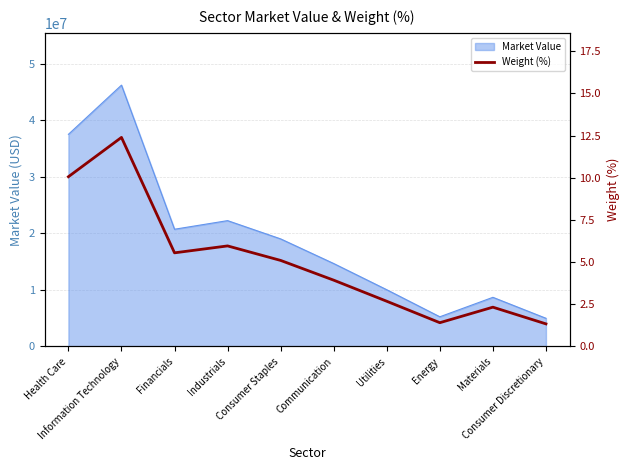

List the labels in order of value, largest first.

Information Technology, Health Care, Industrials, Financials, Consumer Staples, Communication, Utilities, Materials, Energy, Consumer Discretionary